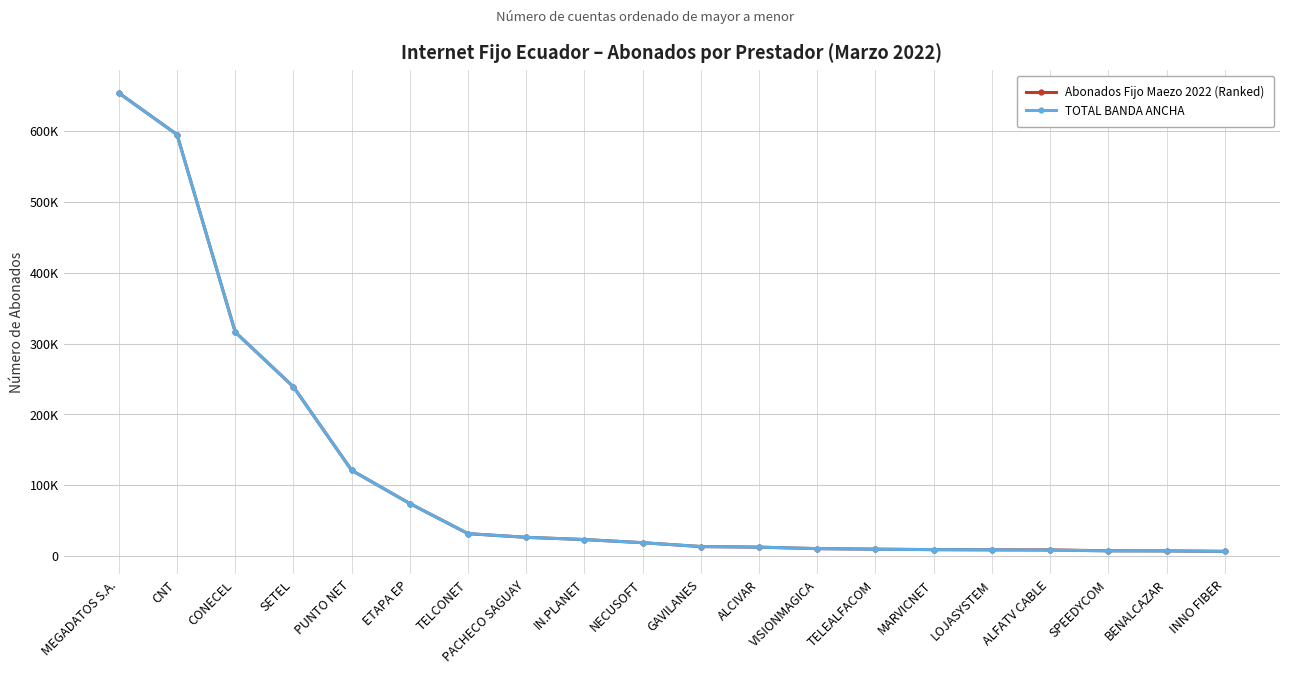

At which label does Abonados Fijo Maezo 2022 (Ranked) first exceed 19127?

MEGADATOS S.A.